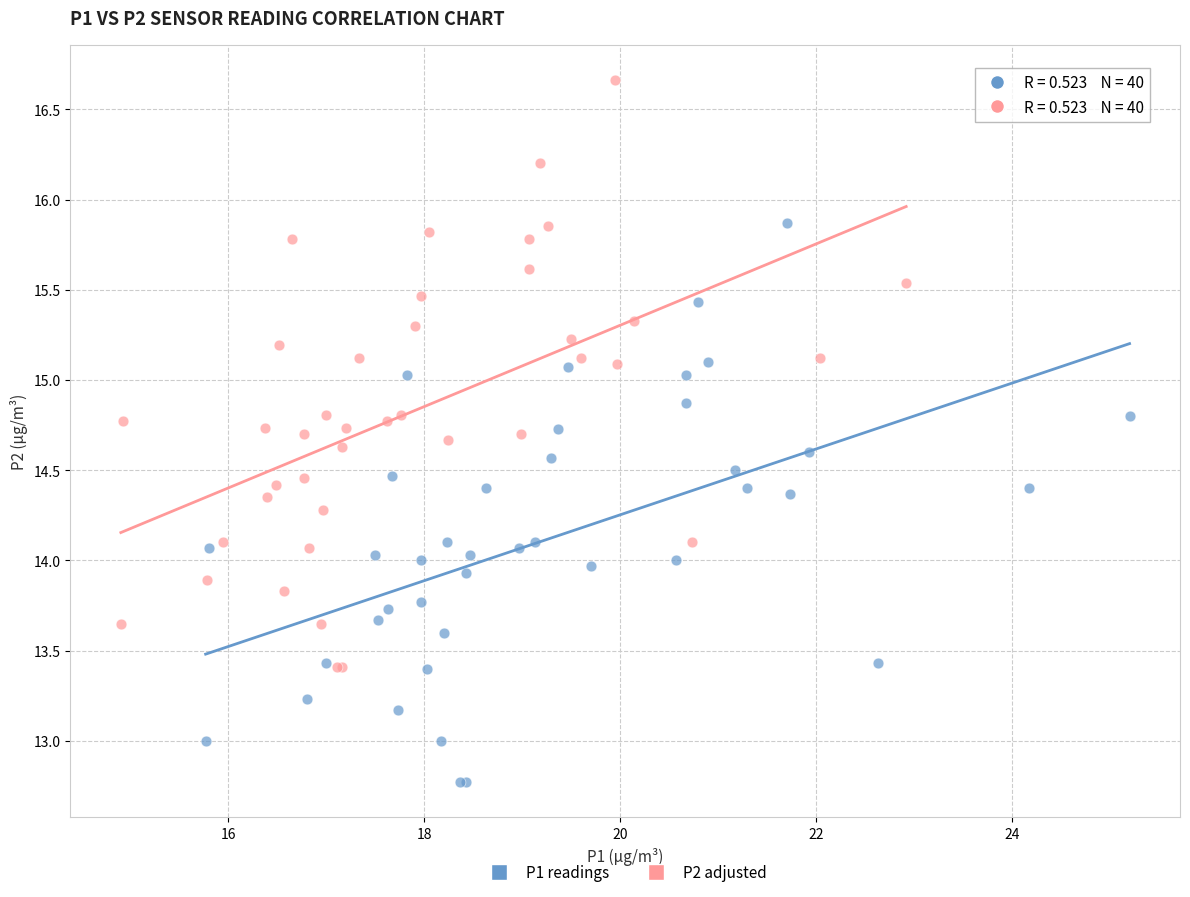

Which series reaches the maximum Y coordinate?

P2 adjusted